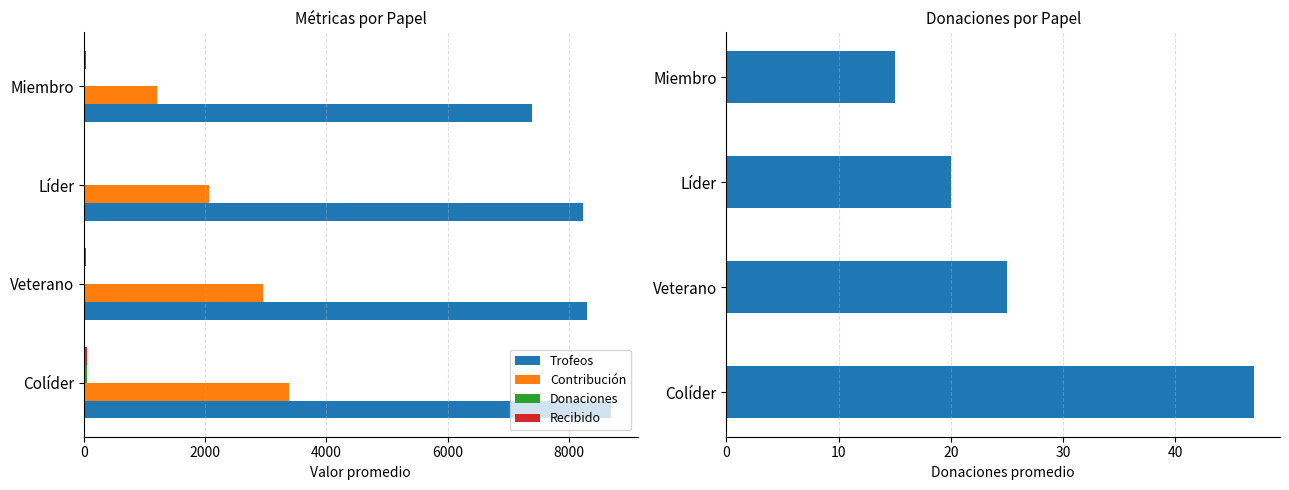

Reading left to right, extract all data points from this chart.

Trofeos: 8700	8300	8233	7400
Contribución: 3379	2954	2058	1200
Donaciones: 47	25	20	15
Recibido: 55	30	0	40